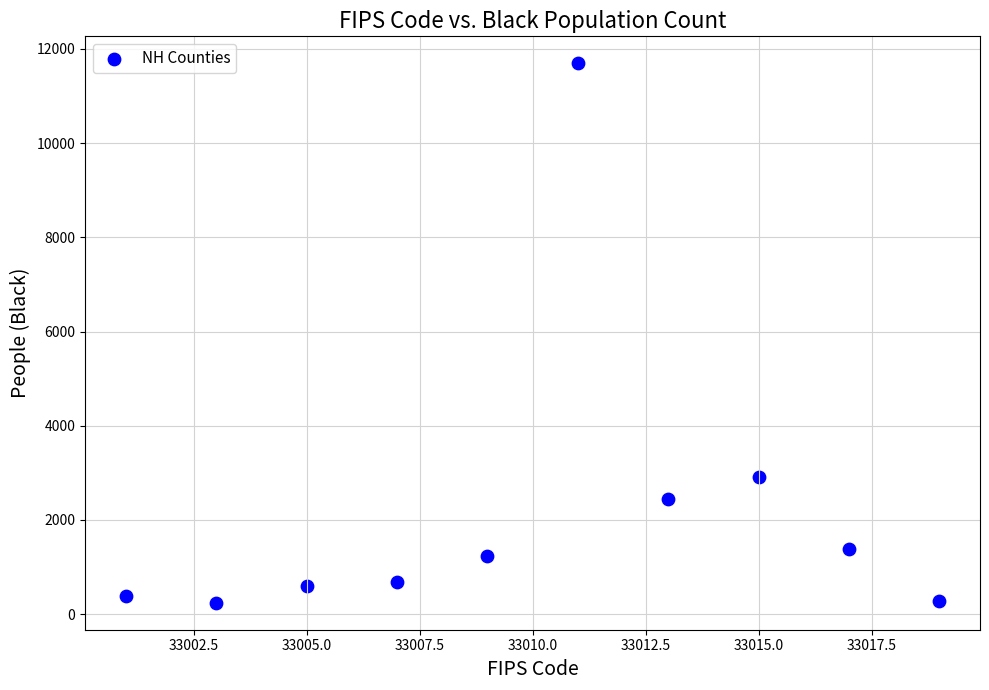

What Y value in the scatter plot is closest to 5968?

2902